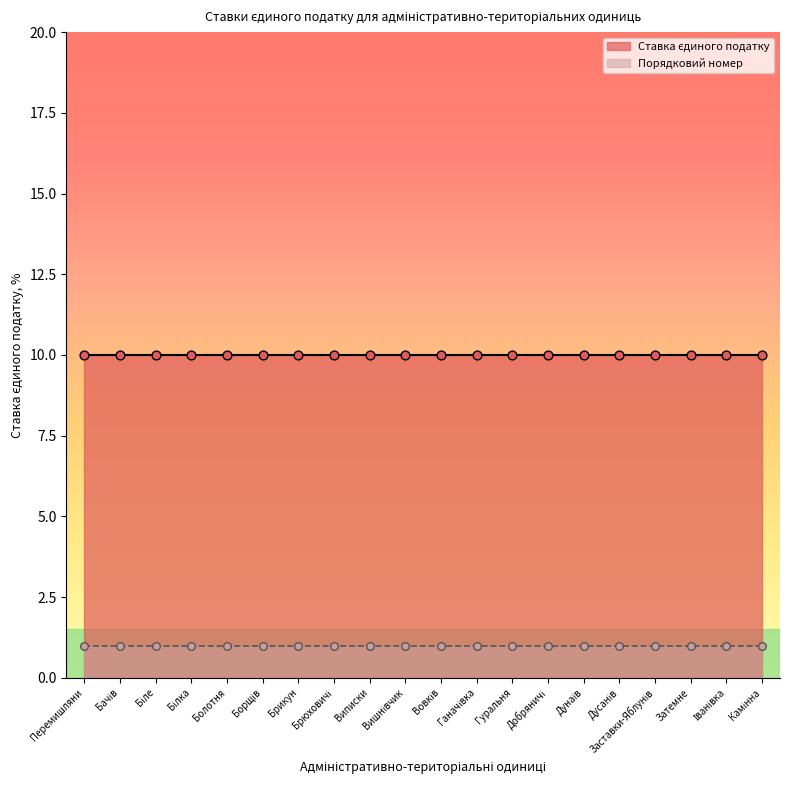

What are all the series names shown in the legend?

Ставка єдиного податку, Порядковий номер